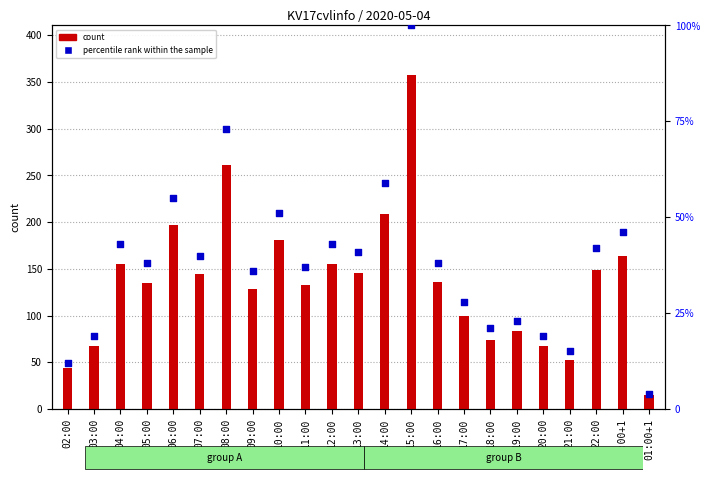

Which series has the widest spread of Y values?

count